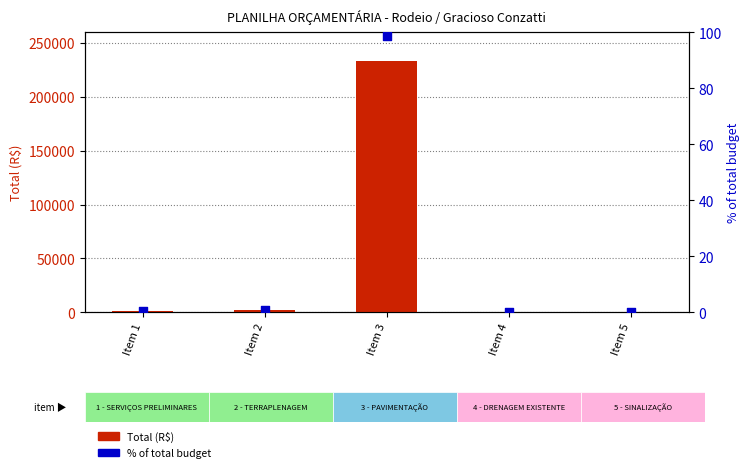

At how many categories does at least one series exceed 85105?

1